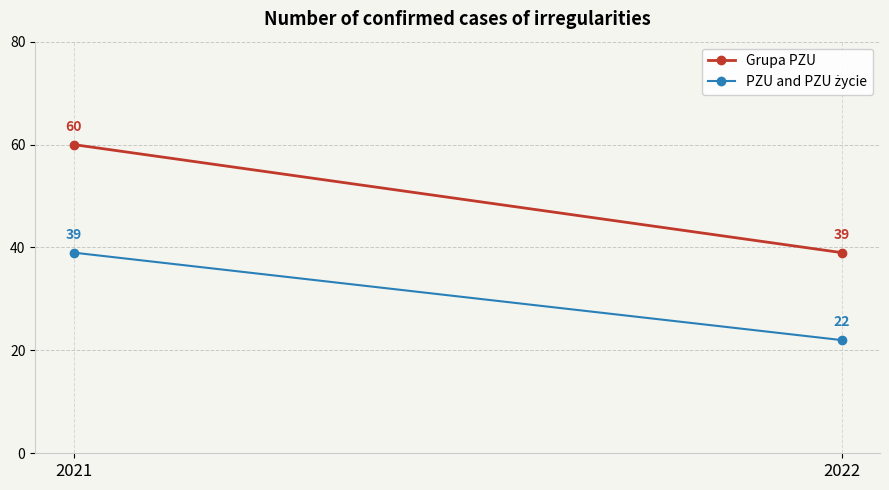

What is the total value across all series at 2022?

61